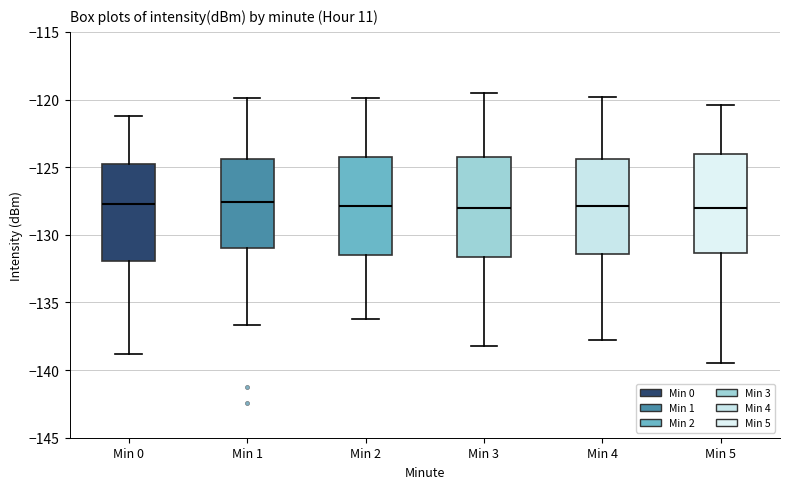

Reading left to right, transcribe this box plot: for each box, give where its median line is, the range the box spans, and where its two whiskers end, as read against the y-axis. The values are not printed on the chart, so give them approximately, as read against the axis.

Min 0: median -127.5, box -132.0 to -124.5, whiskers -139.0 to -121.0
Min 1: median -127.5, box -131.0 to -124.5, whiskers -136.5 to -120.0
Min 2: median -128.0, box -131.5 to -124.5, whiskers -136.0 to -120.0
Min 3: median -128.0, box -131.5 to -124.5, whiskers -138.0 to -119.5
Min 4: median -128.0, box -131.5 to -124.5, whiskers -138.0 to -120.0
Min 5: median -128.0, box -131.5 to -124.0, whiskers -139.5 to -120.5